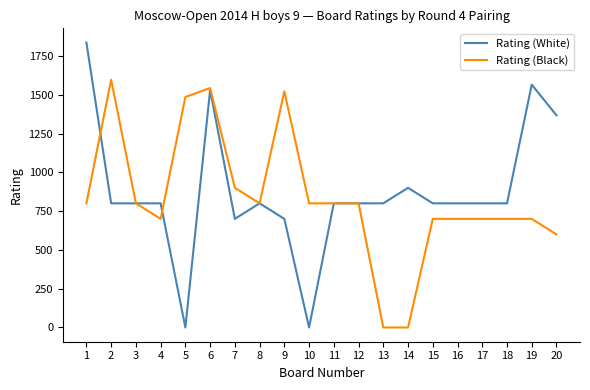

Where do Rating (Black) and Rating (White) first cross each other?

1 and 2